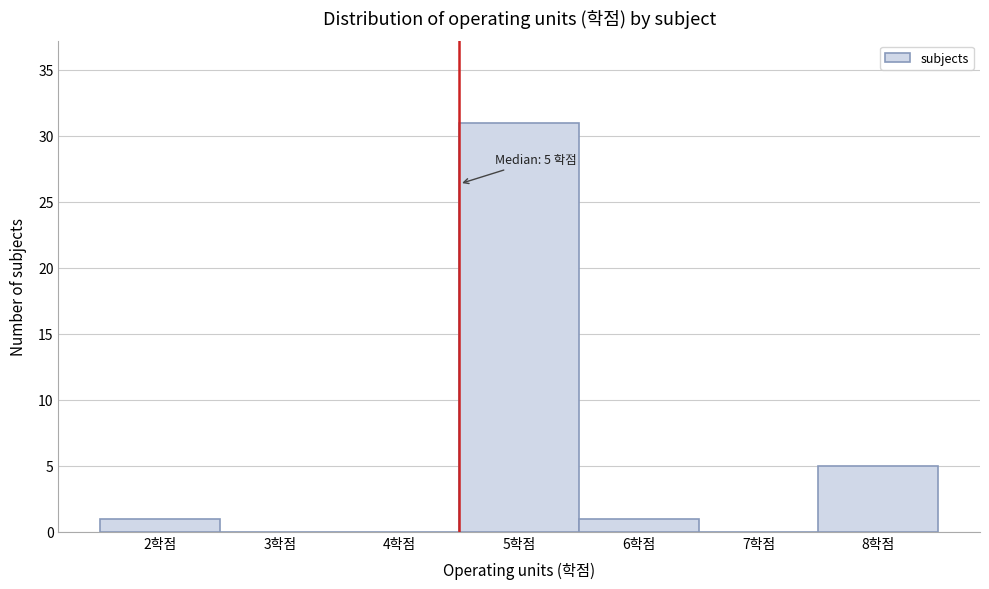

Reading left to right, what are all the values shown in this chart?

2학점=1	3학점=0	4학점=0	5학점=31	6학점=1	7학점=0	8학점=5